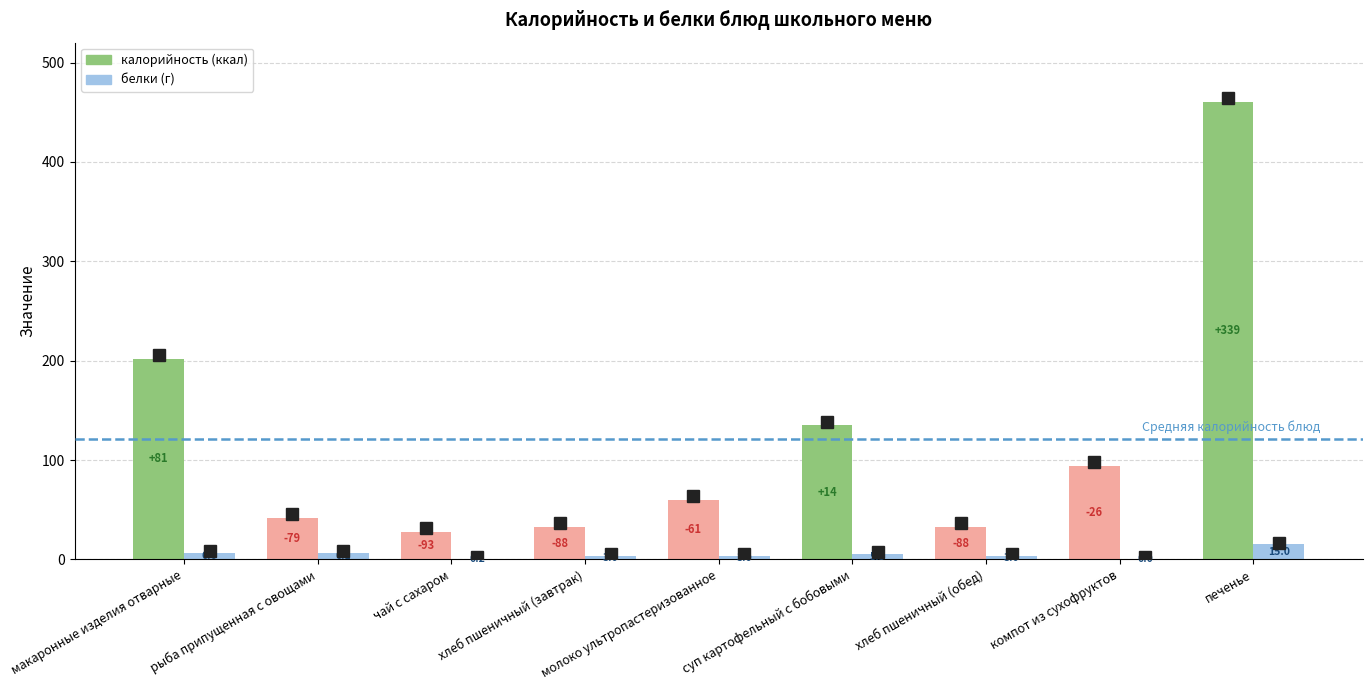

What is the difference between the second highest and second lowest values in the калорийность series?

169.6